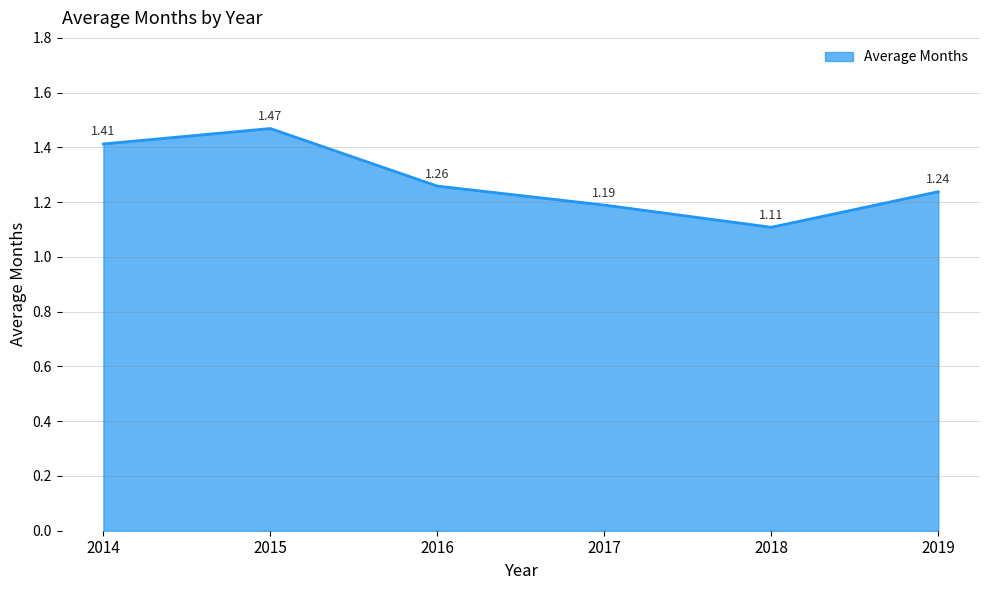

What is the change in value from 2016 to 2018?

-0.2